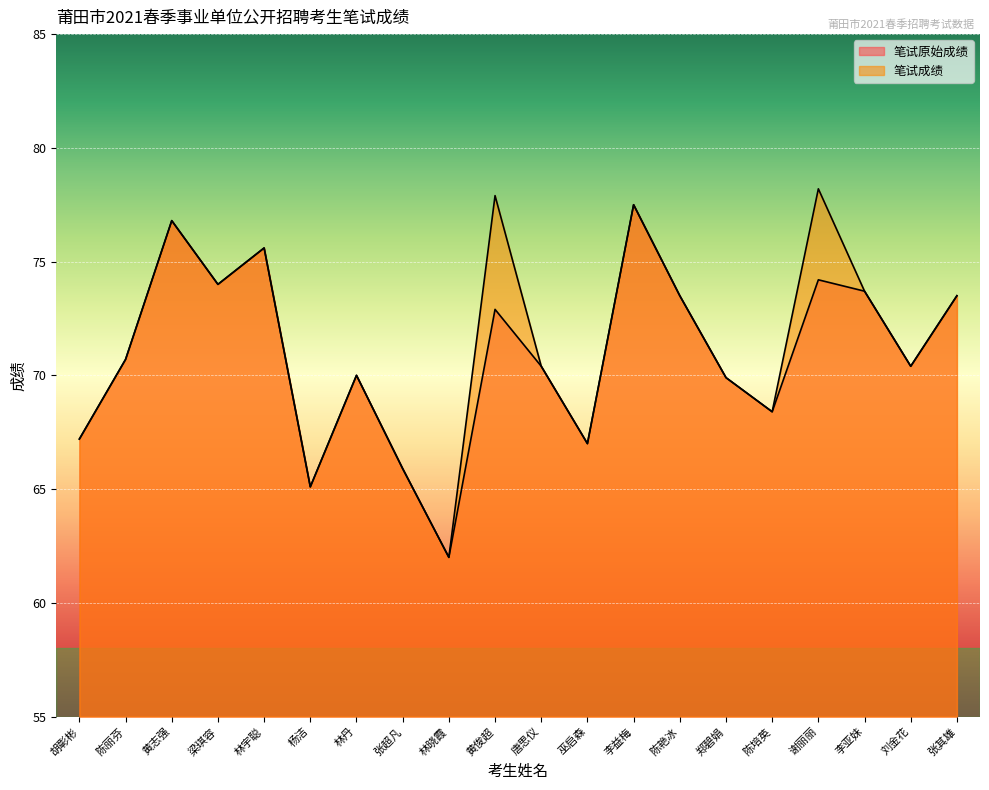

How many categories are shown in the chart?

20